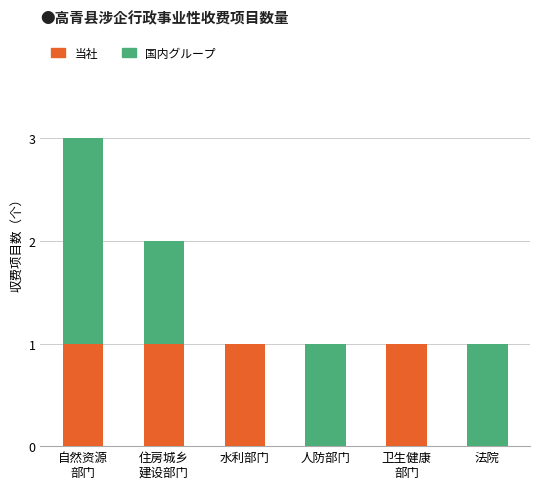

Is it true that 当社 equals 0 at 水利部门?

False